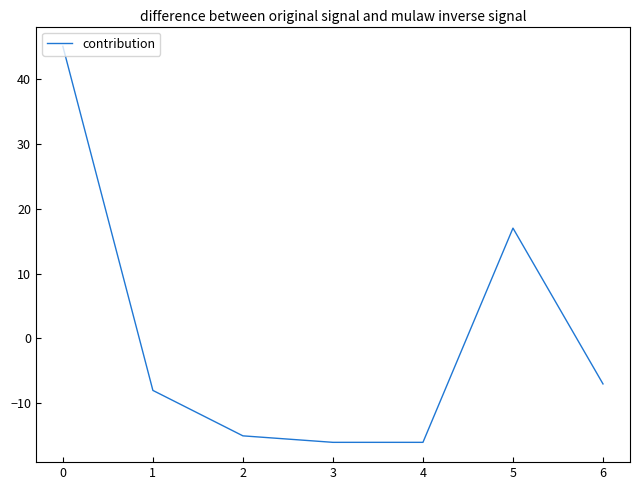

Which has a higher value, 5 or 2?

5